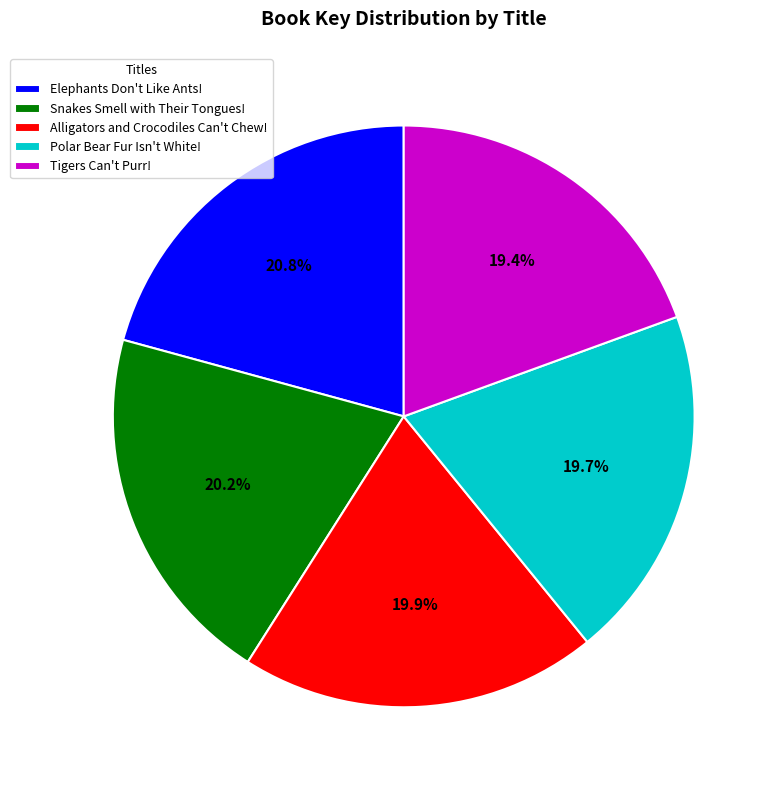

What percentage is the Alligators and Crocodiles Can't Chew! slice, to the nearest percent?

20%